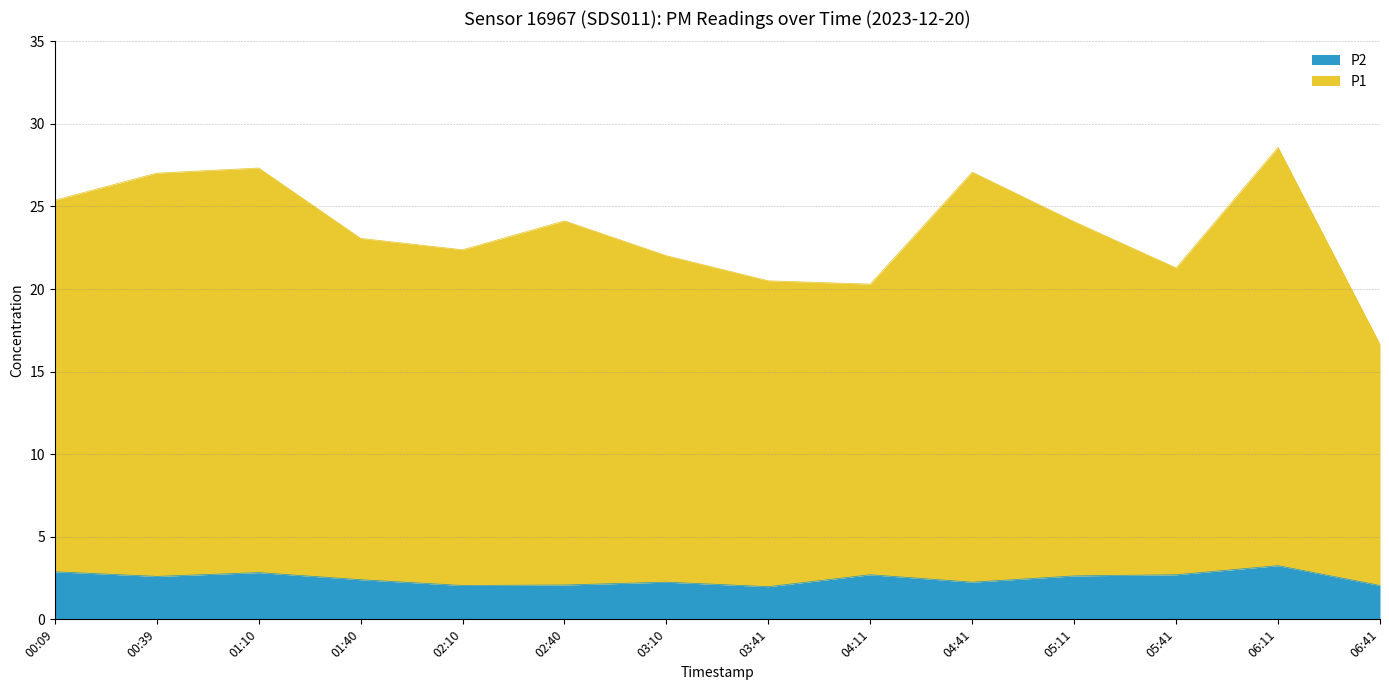

Reading left to right, transcribe all the data shown in this chart.

P1: 25.4	27.0	27.3	23.1	22.4	24.1	22.0	20.5	20.3	27.1	24.1	21.3	28.6	16.6
P2: 2.9	2.6	2.8	2.4	2.0	2.1	2.2	2.0	2.7	2.2	2.6	2.7	3.2	2.0